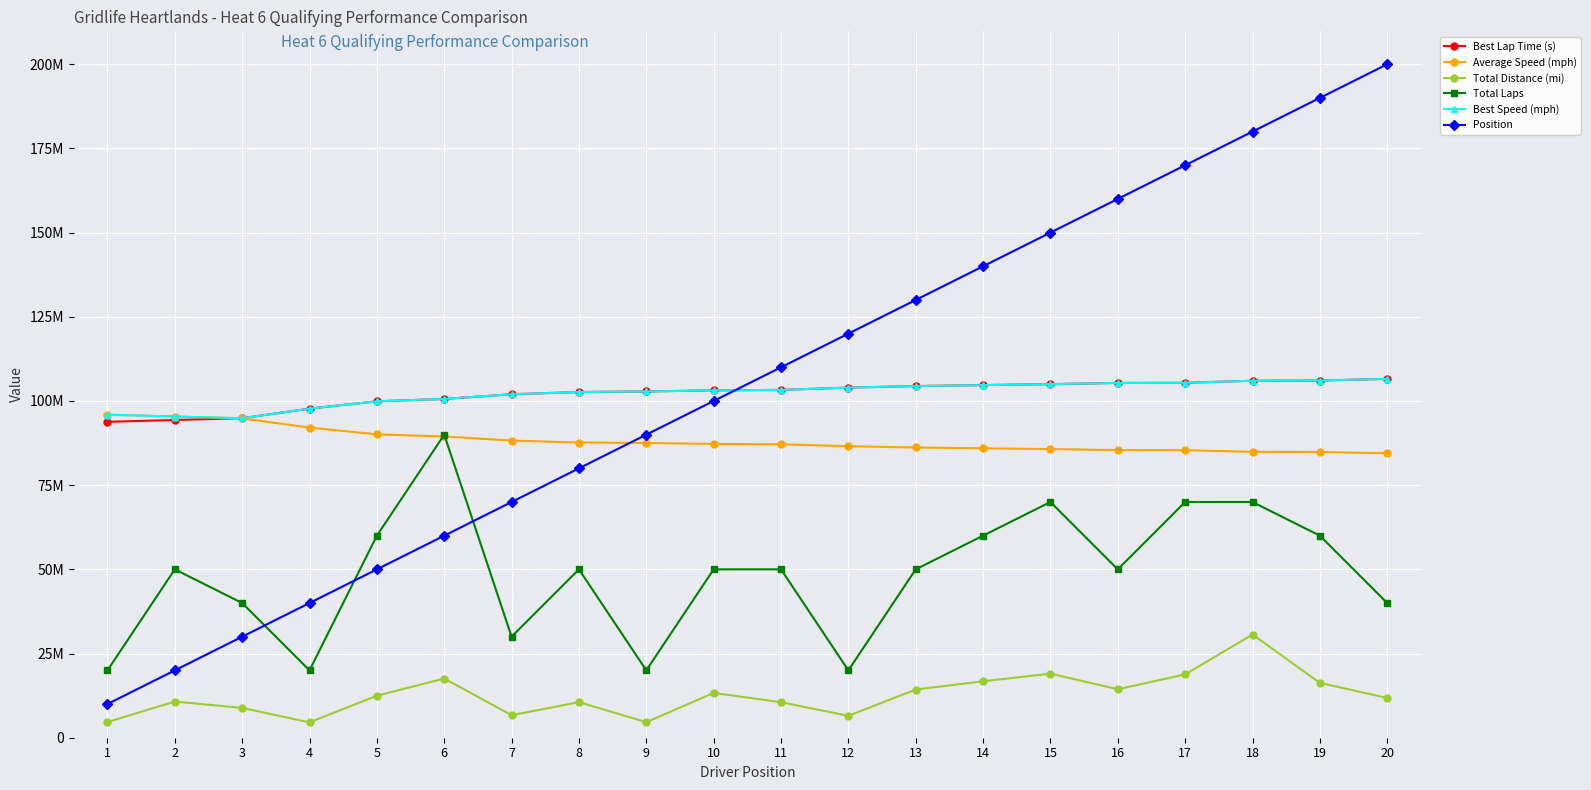

True or false: Best Speed (mph) and Total Laps intersect in this chart.

False